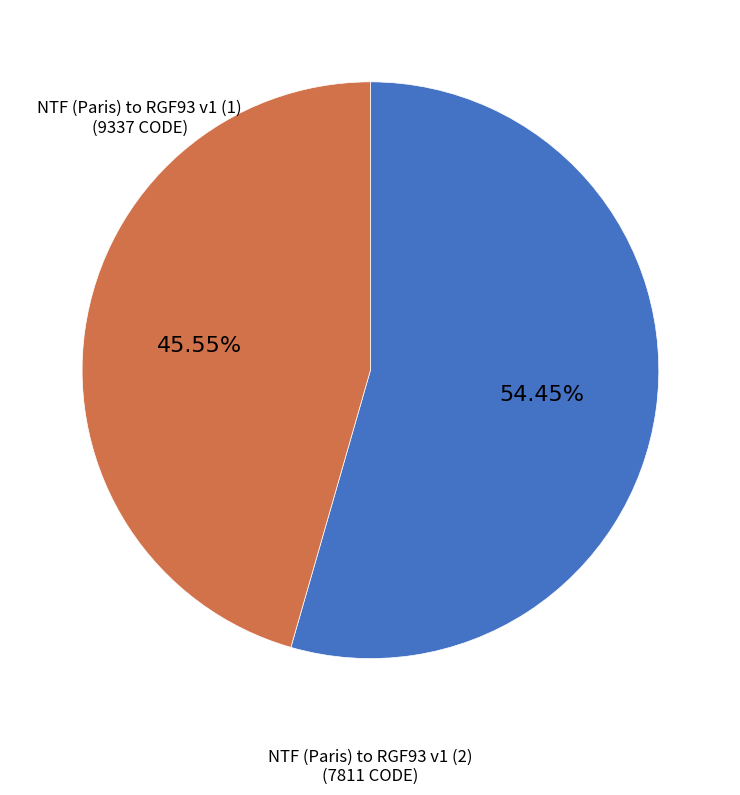

Is there any slice that represents more than half of the pie?

Yes